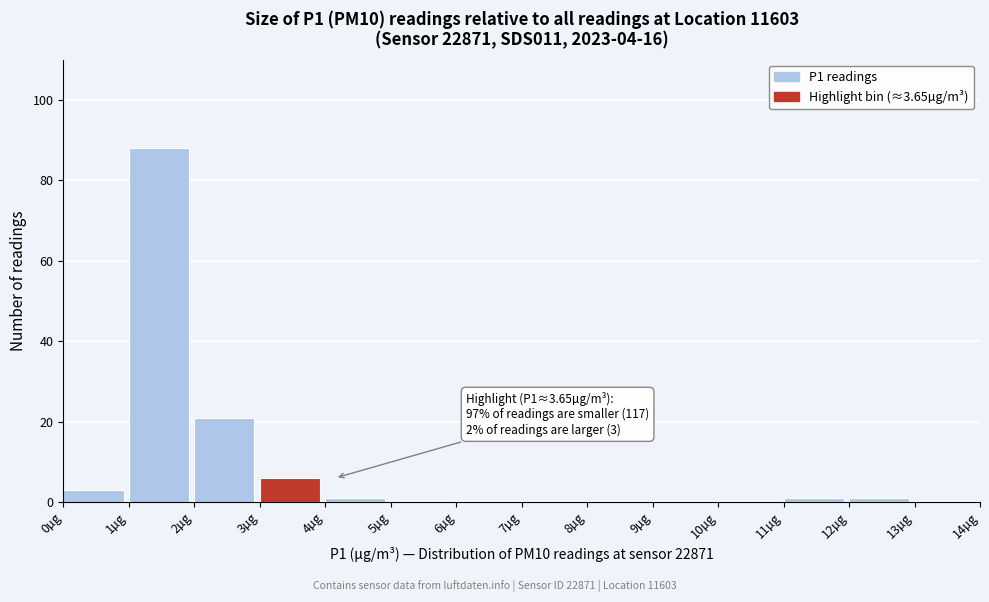

Over which range of the x-axis is the bar tallest?

1 to 2